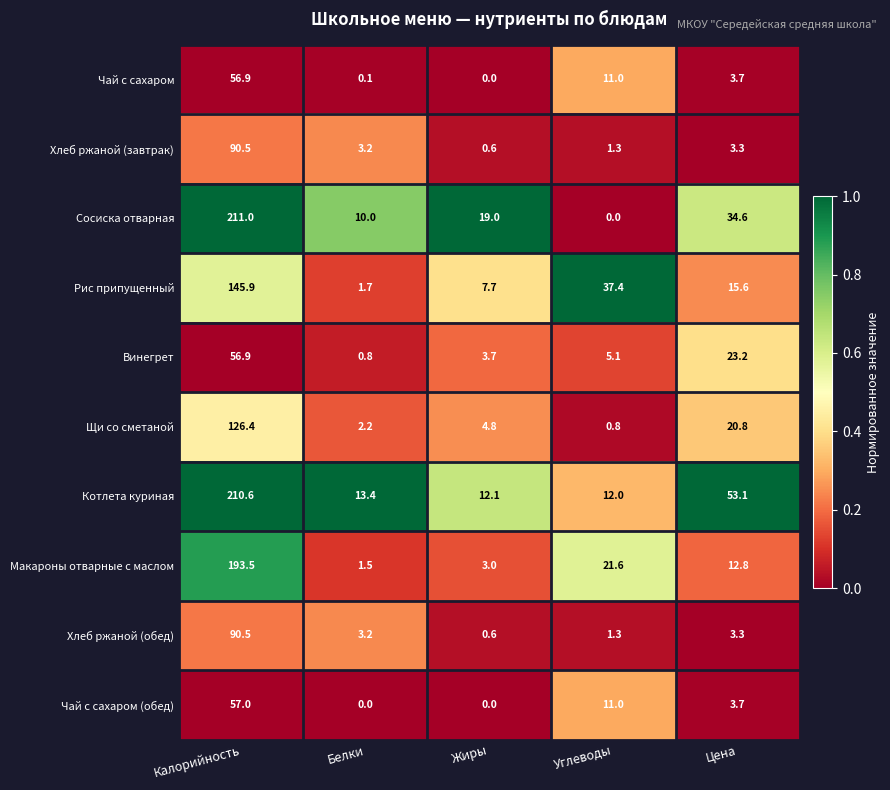

What is the average value of the Чай с сахаром series?

14.3